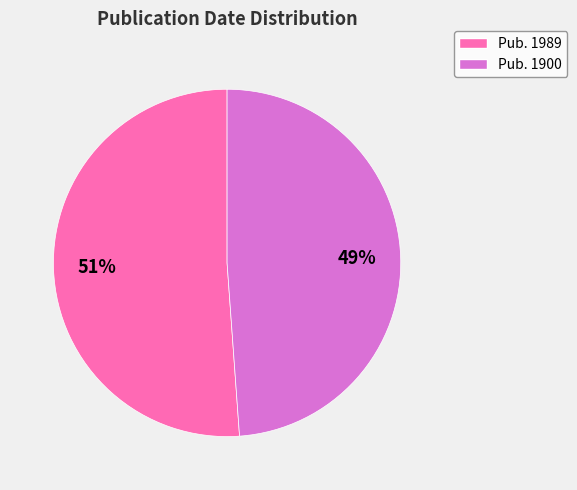

To the nearest percent, what is the average slice percentage?

50%